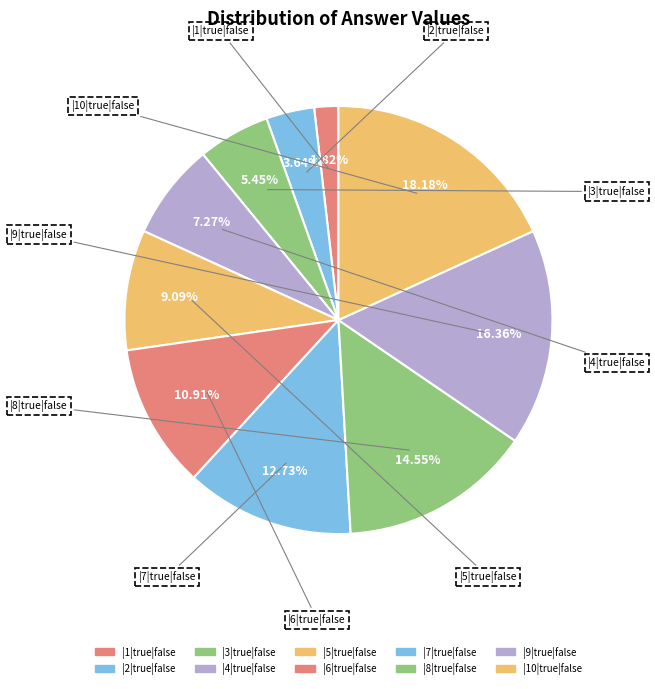

The |6|true|false slice represents 4% of the pie. True or false?

False